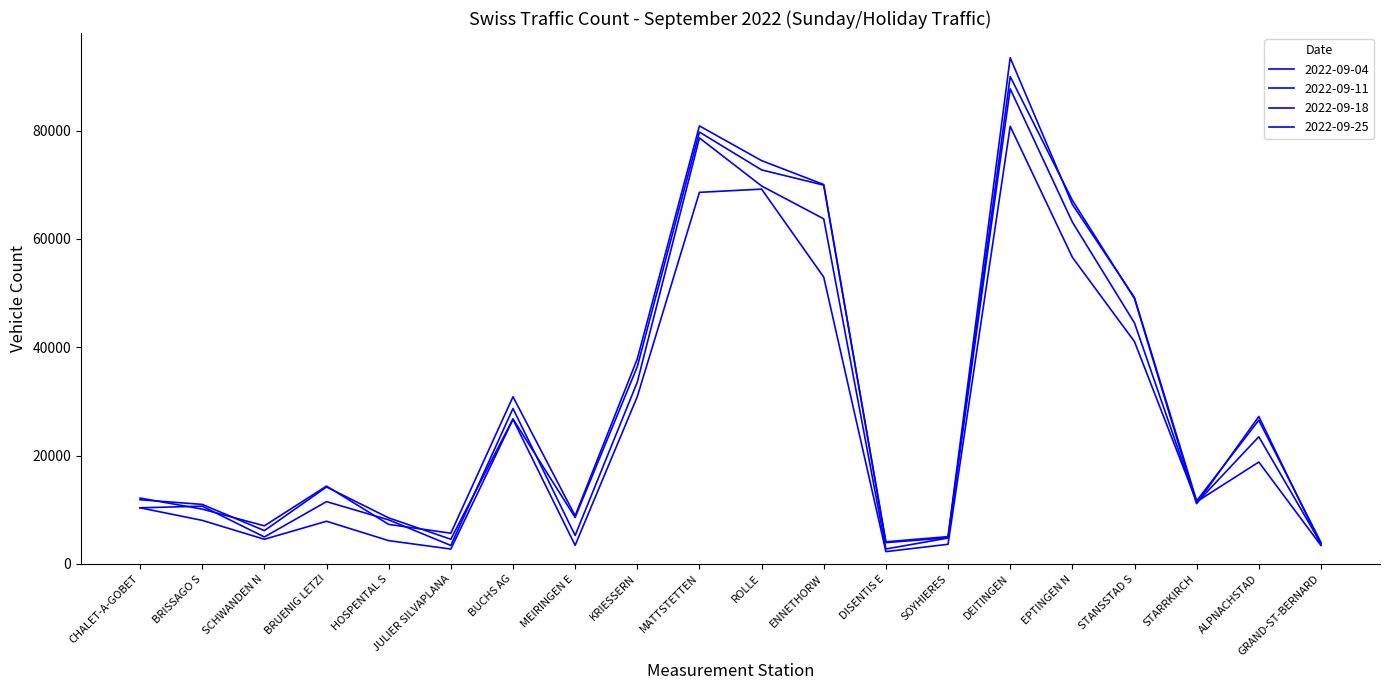

Which series changed the most between CHALET-A-GOBET and ROLLE?

2022-09-04